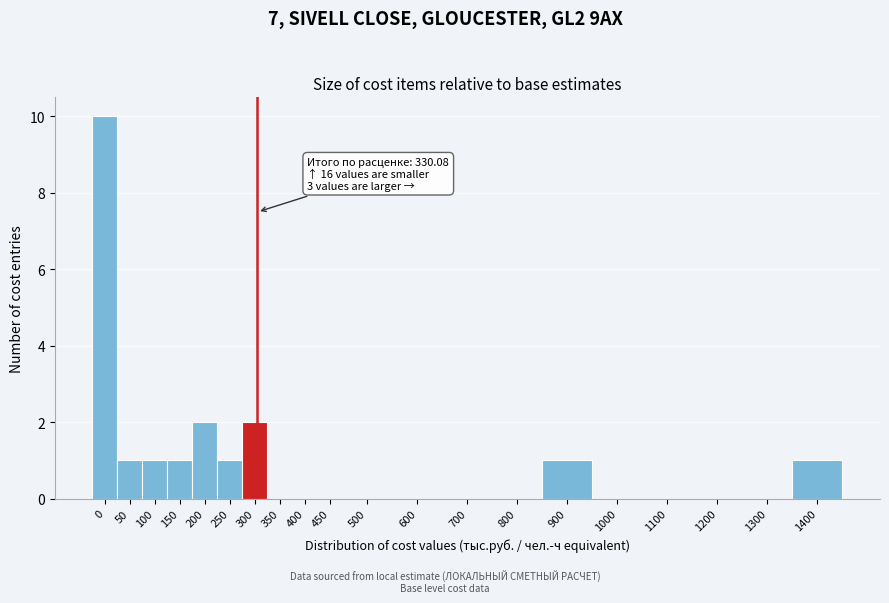

Reading right to left, extract all data points from this chart.

1400=1	1300=0	1200=0	1100=0	1000=0	900=1	800=0	700=0	600=0	500=0	450=0	400=0	350=0	300=2	250=1	200=2	150=1	100=1	50=1	0=10